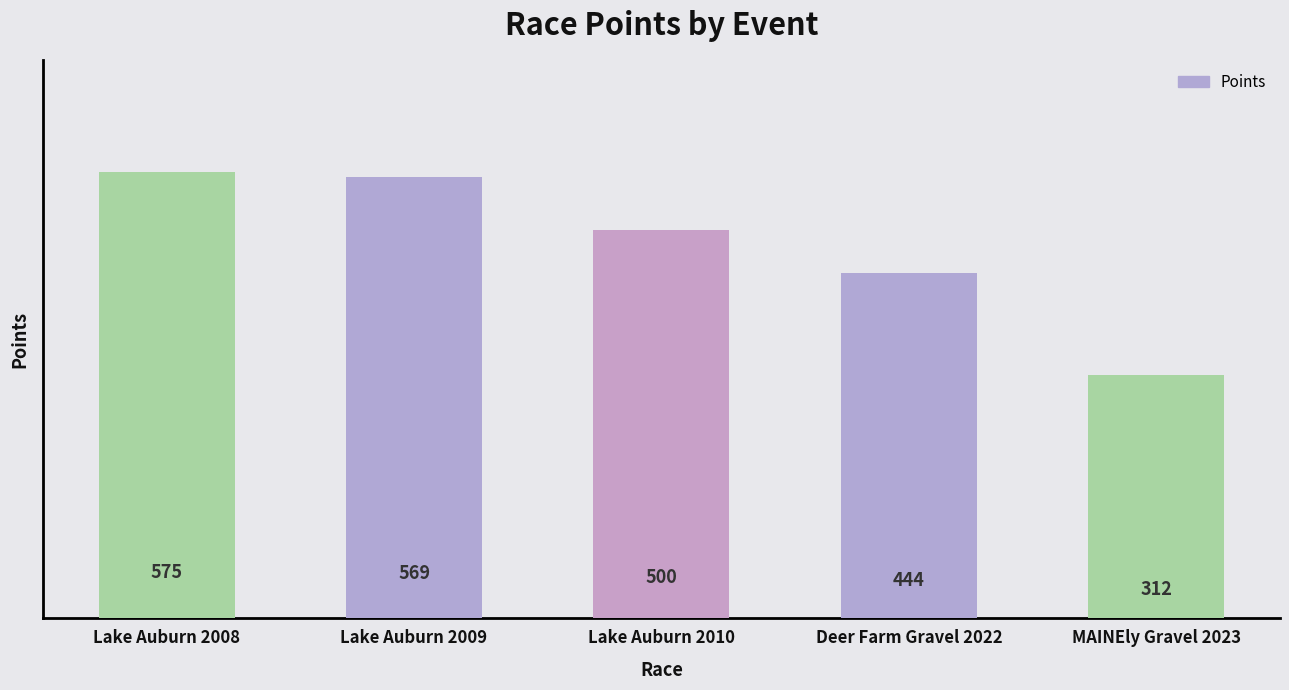

Between MAINEly Gravel 2023 and Lake Auburn 2008, which is larger?

Lake Auburn 2008